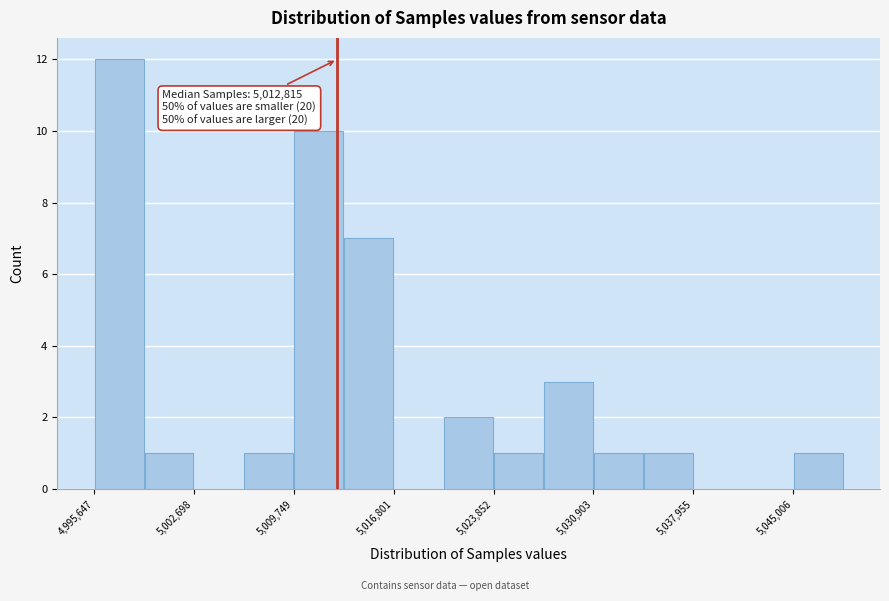

Around what value on the x-axis is the tallest bar? Give the approximate position of its centre, as read against the axis.

4997000